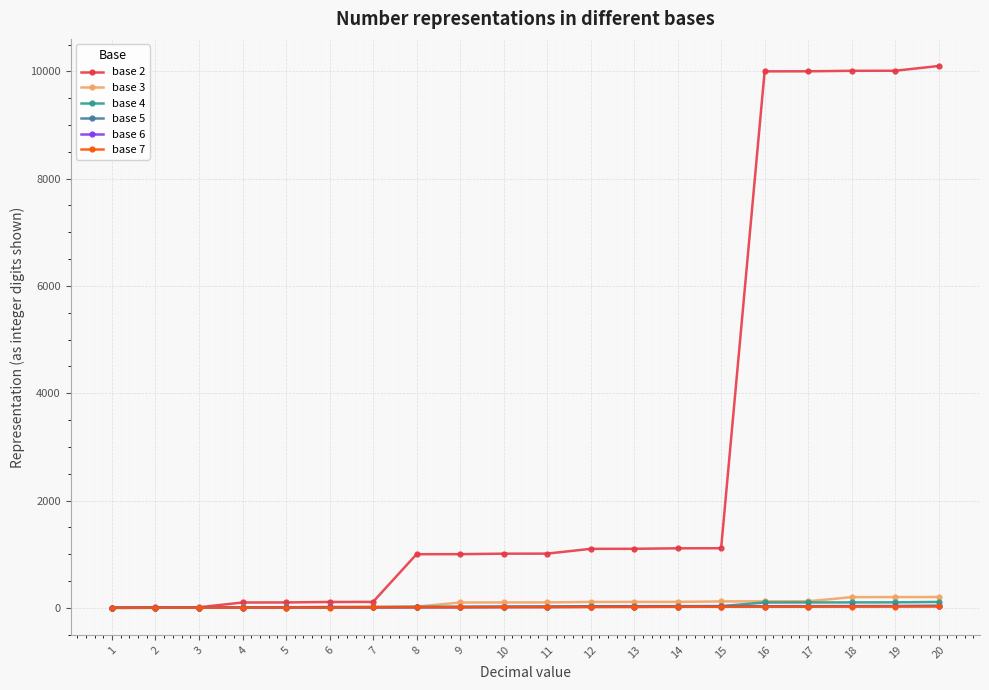

Which series has the largest total across all categories?

base 2